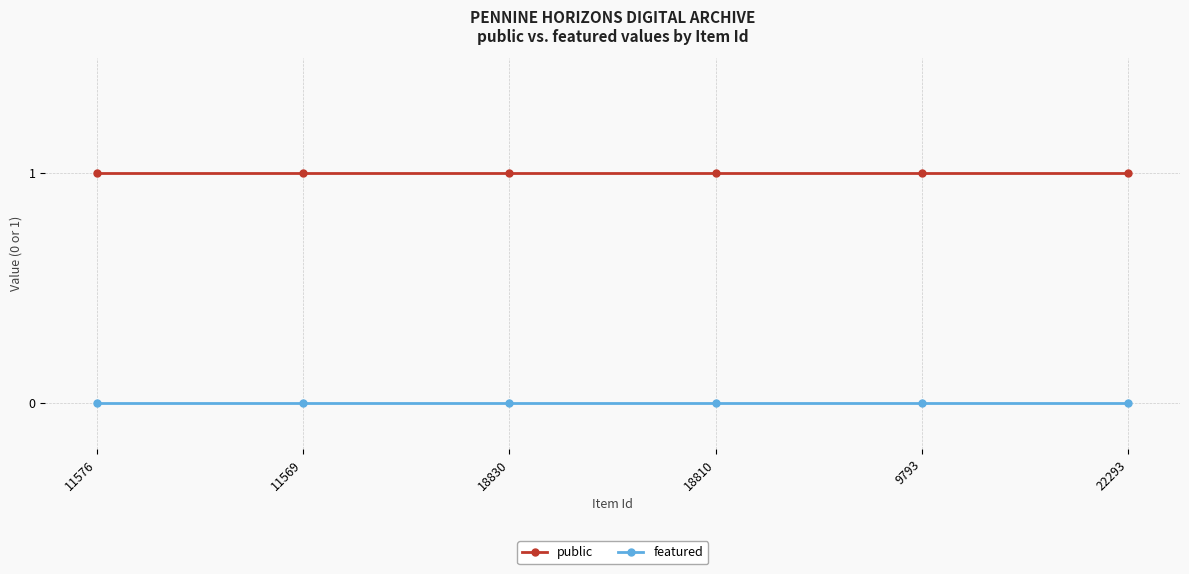

What position from the left is 9793?

5